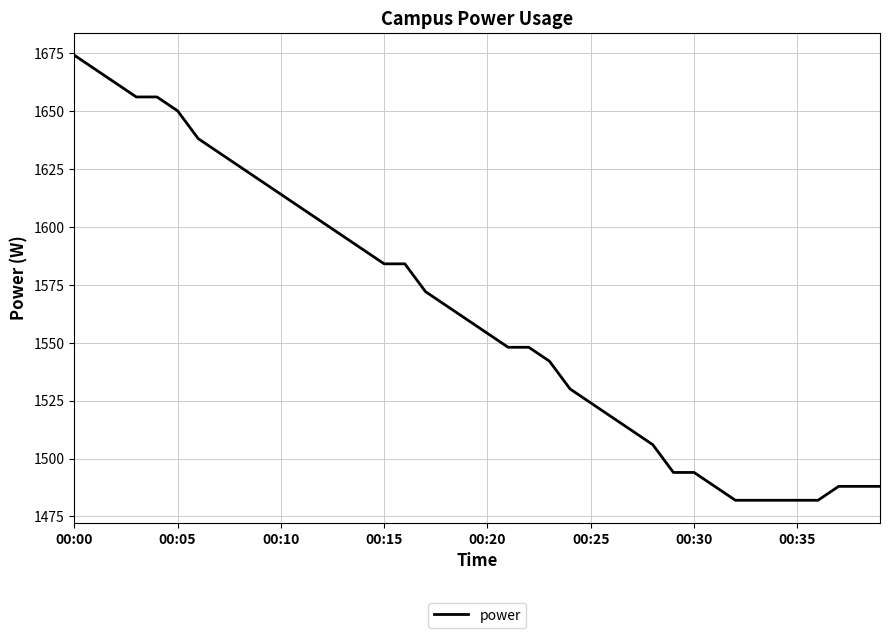

What is the greatest value displayed?

1674